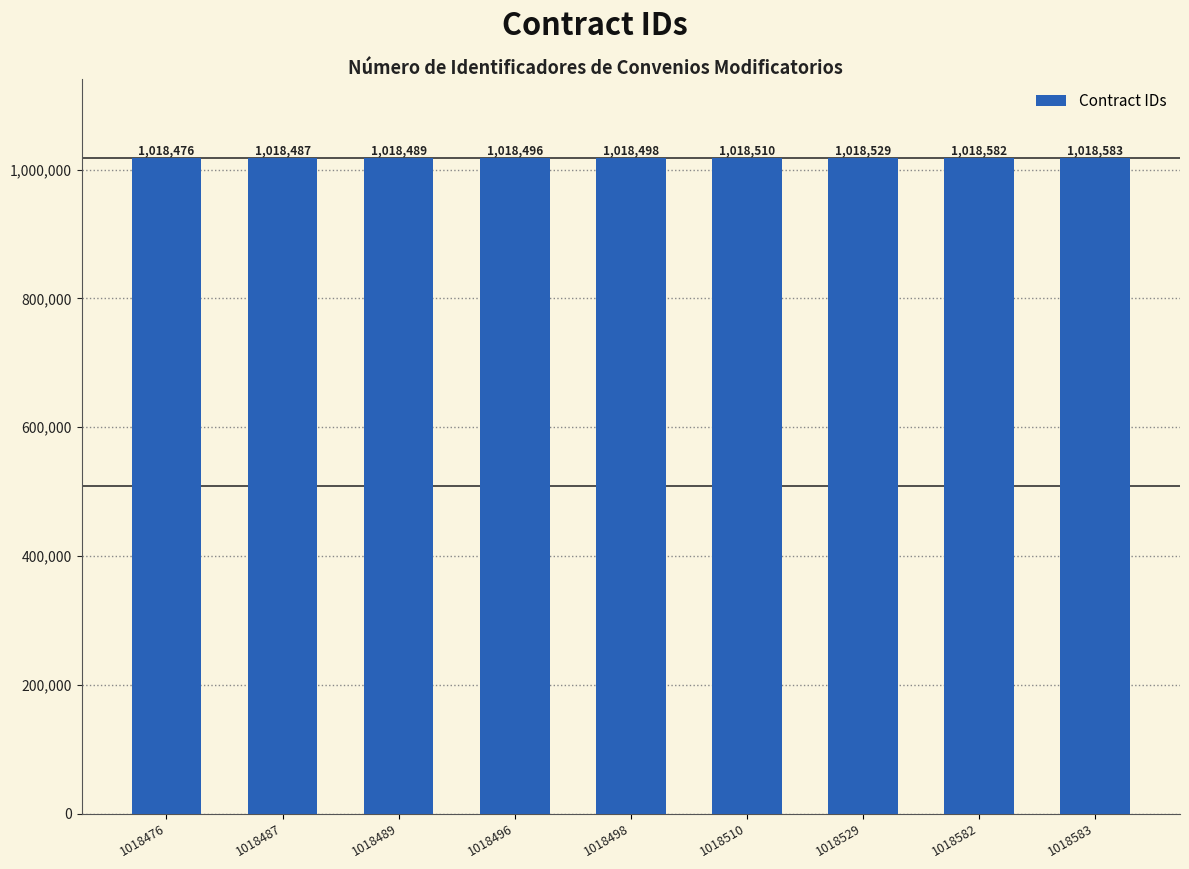

What is the minimum value shown in the chart?

1018476